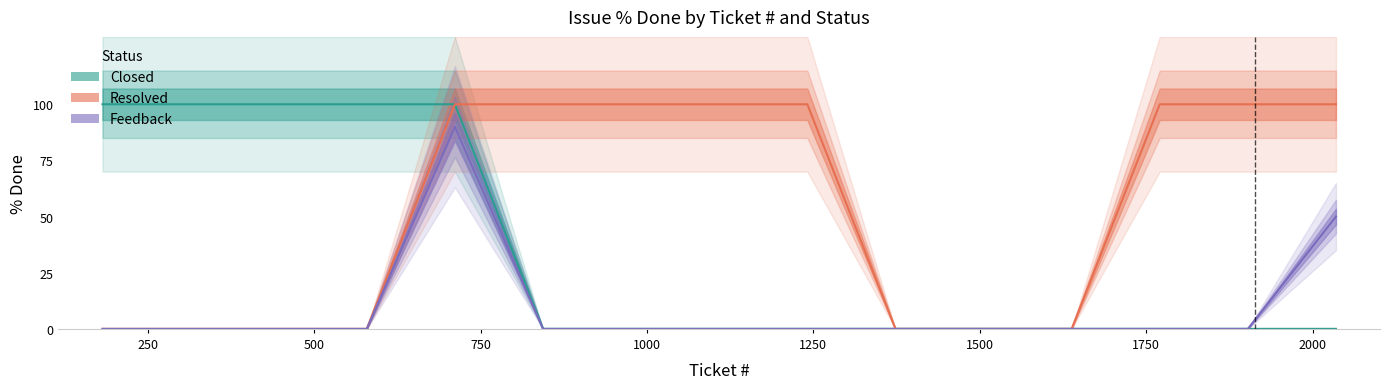

True or false: Resolved and Feedback intersect in this chart.

False